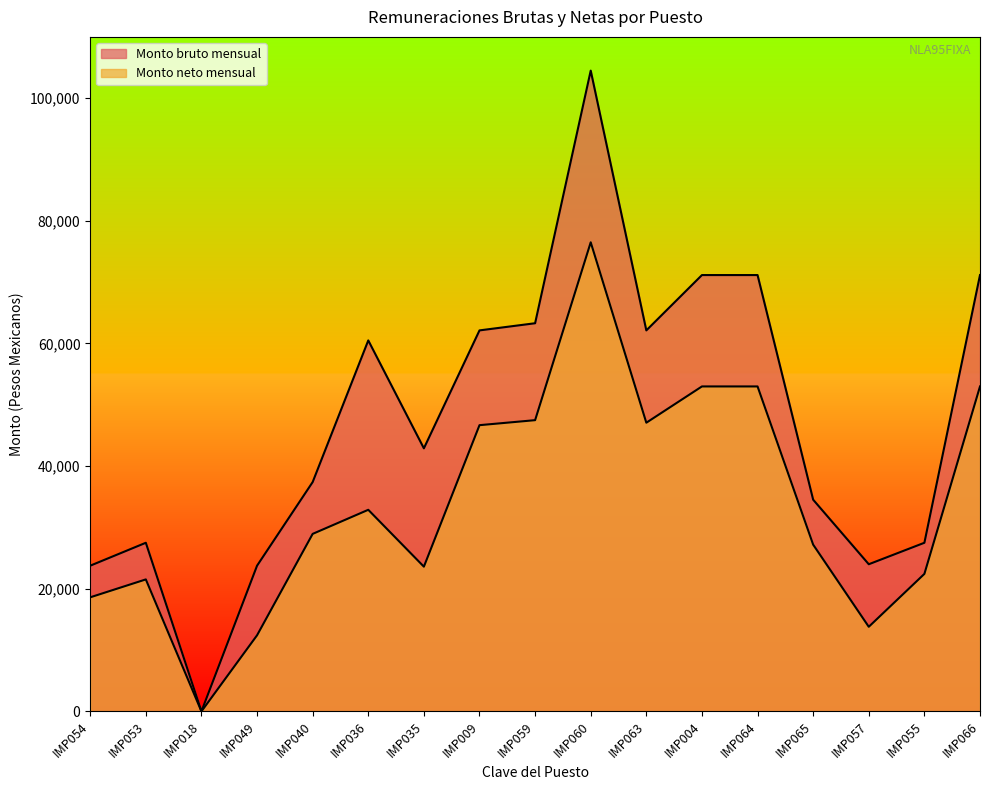

What is the total value across all series at IMP054?

42363.0